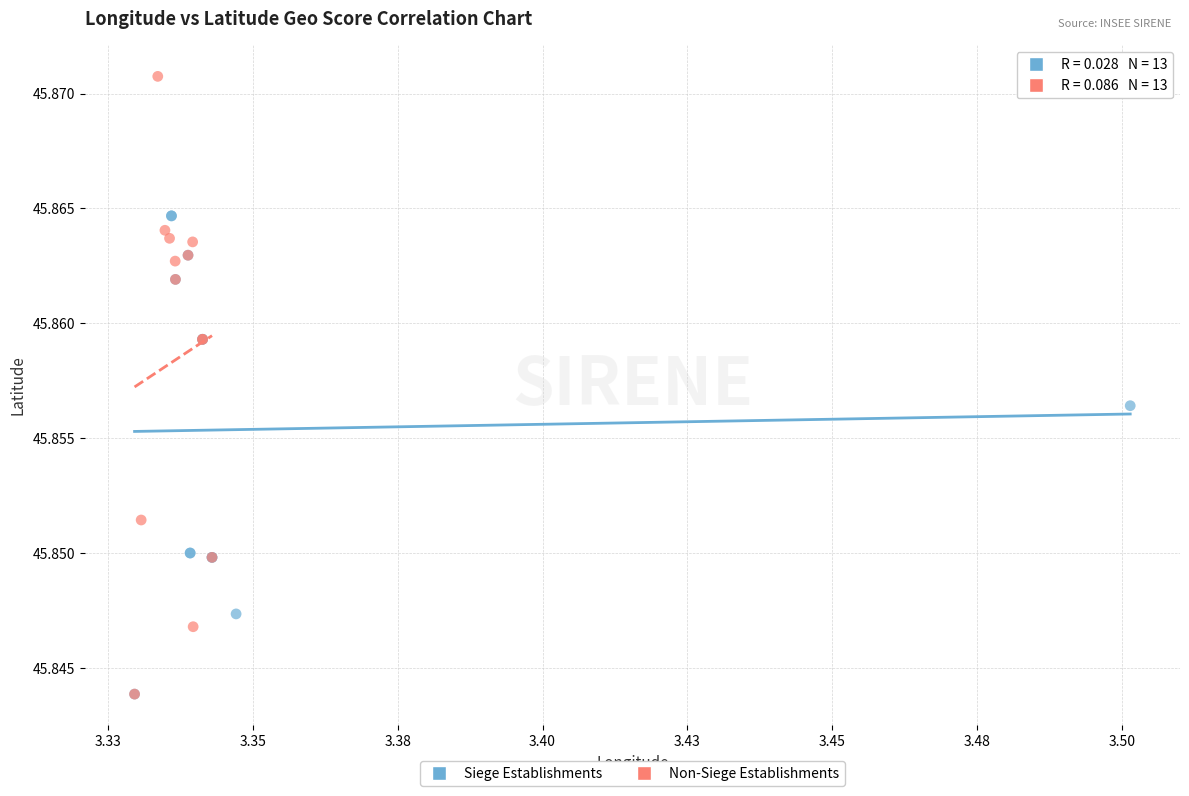

What are all the series names shown in the legend?

Siege Establishments, Non-Siege Establishments